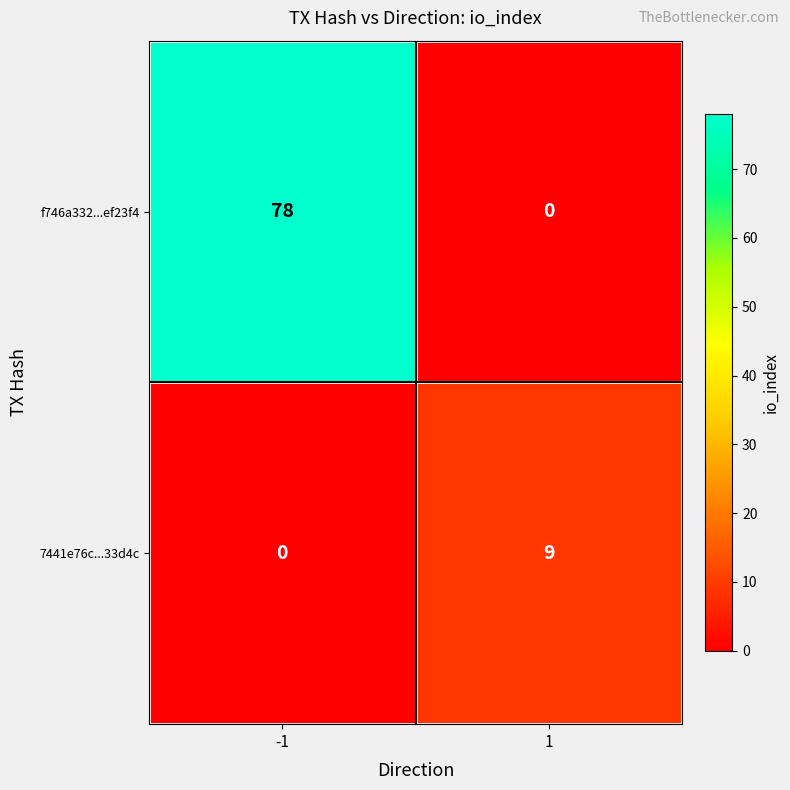

Reading left to right, transcribe all the data shown in this chart.

f746a332...ef23f4: -1=78	1=0
7441e76c...33d4c: -1=0	1=9